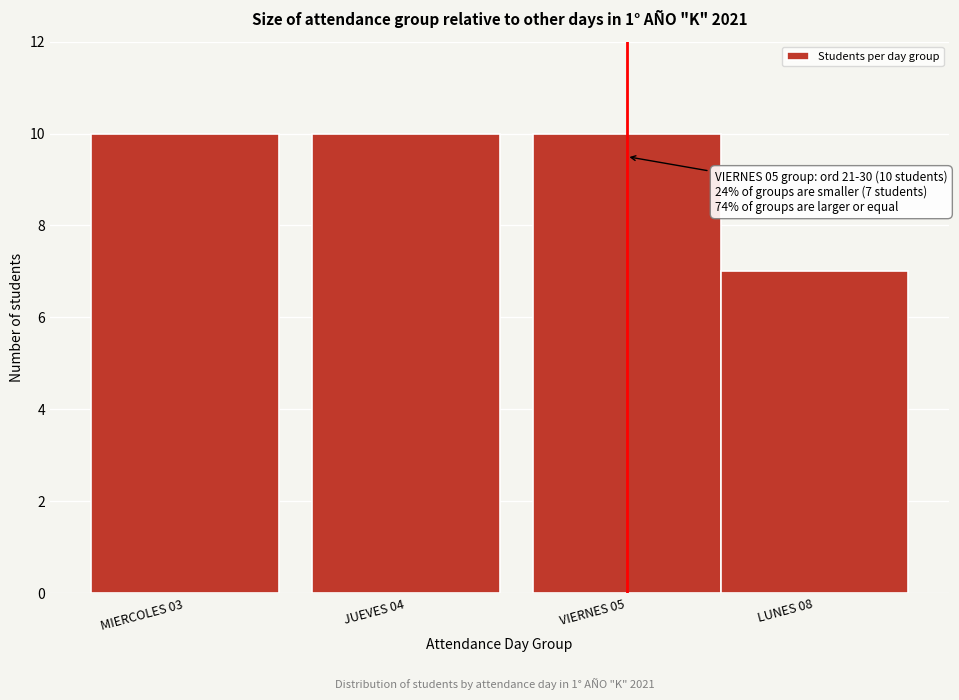

Reading left to right, transcribe all the data shown in this chart.

MIERCOLES 03=10	JUEVES 04=10	VIERNES 05=10	LUNES 08=7